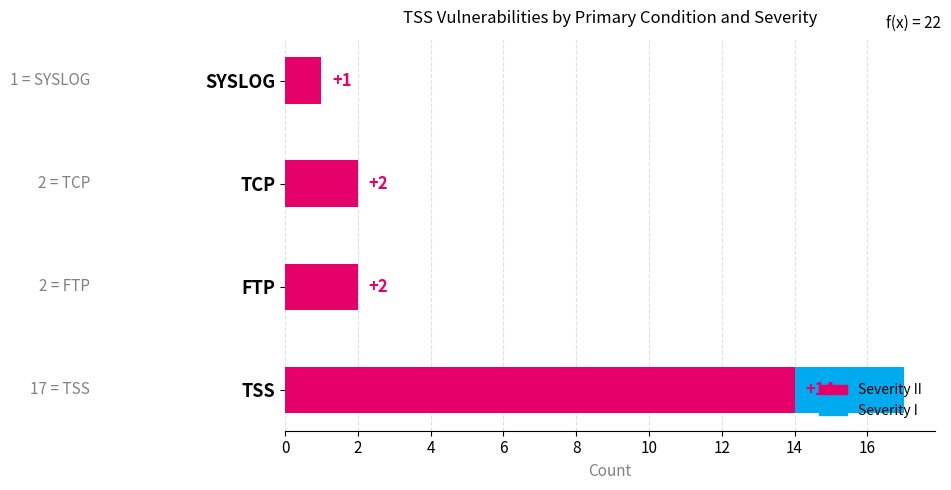

Reading left to right, list all the values displayed in this chart.

Severity II: 14	2	2	1
Severity I: 3	0	0	0